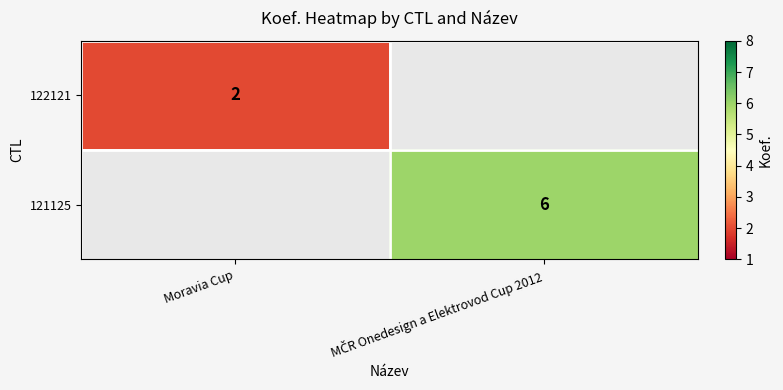

The 122121 series shows 2 at Moravia Cup. True or false?

True